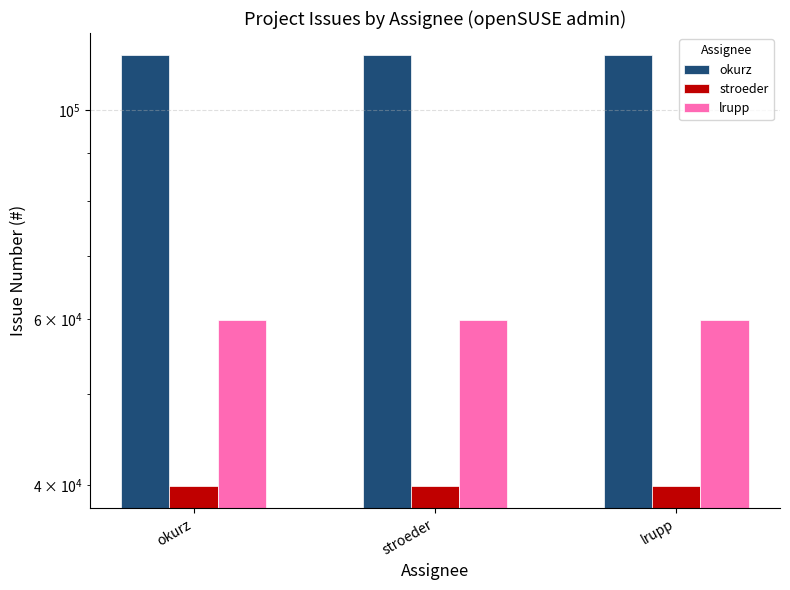

What is the total value across all series at stroeder?

214282